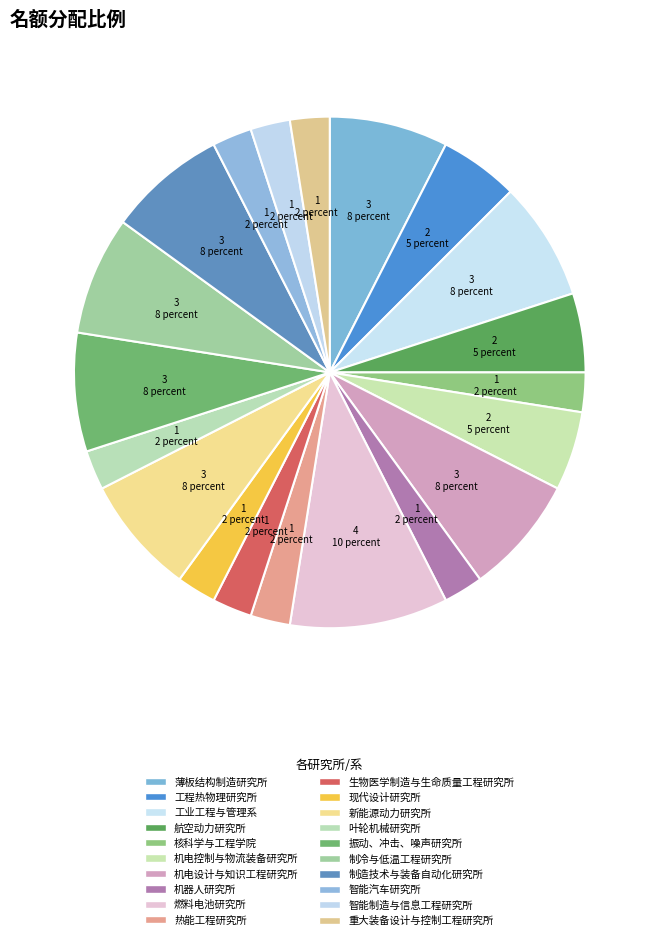

What is the largest slice in the pie chart?

燃料电池研究所